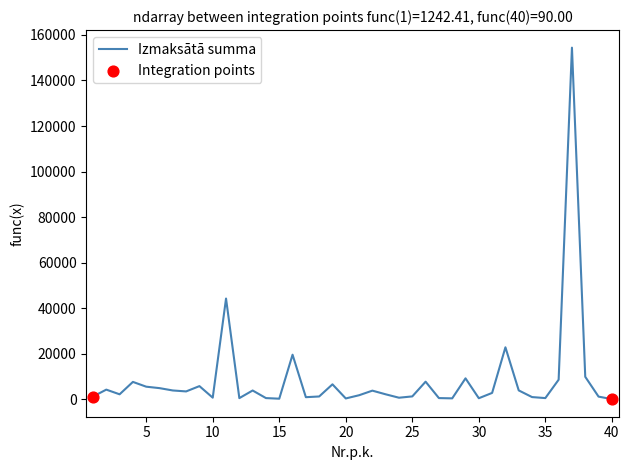

What is the difference between the maximum and minimum values?

154320.7